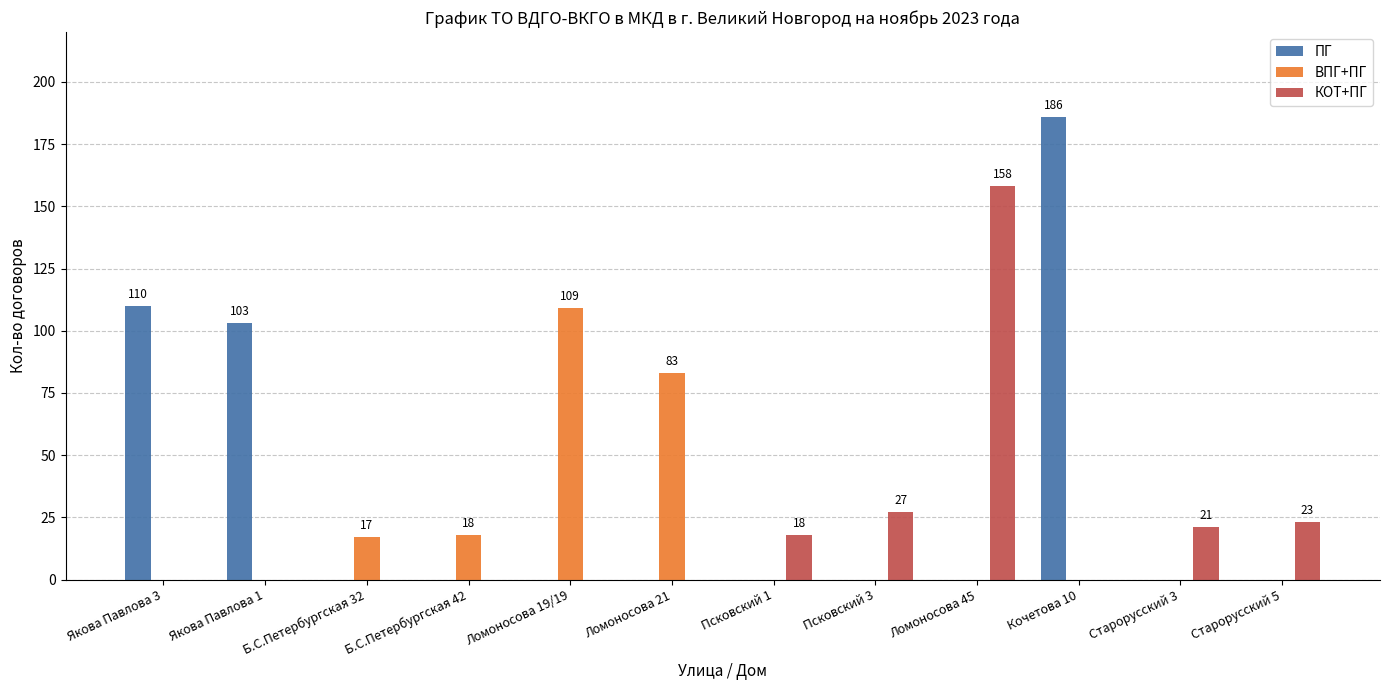

At which label is ПГ closest to 93?

Якова Павлова 1